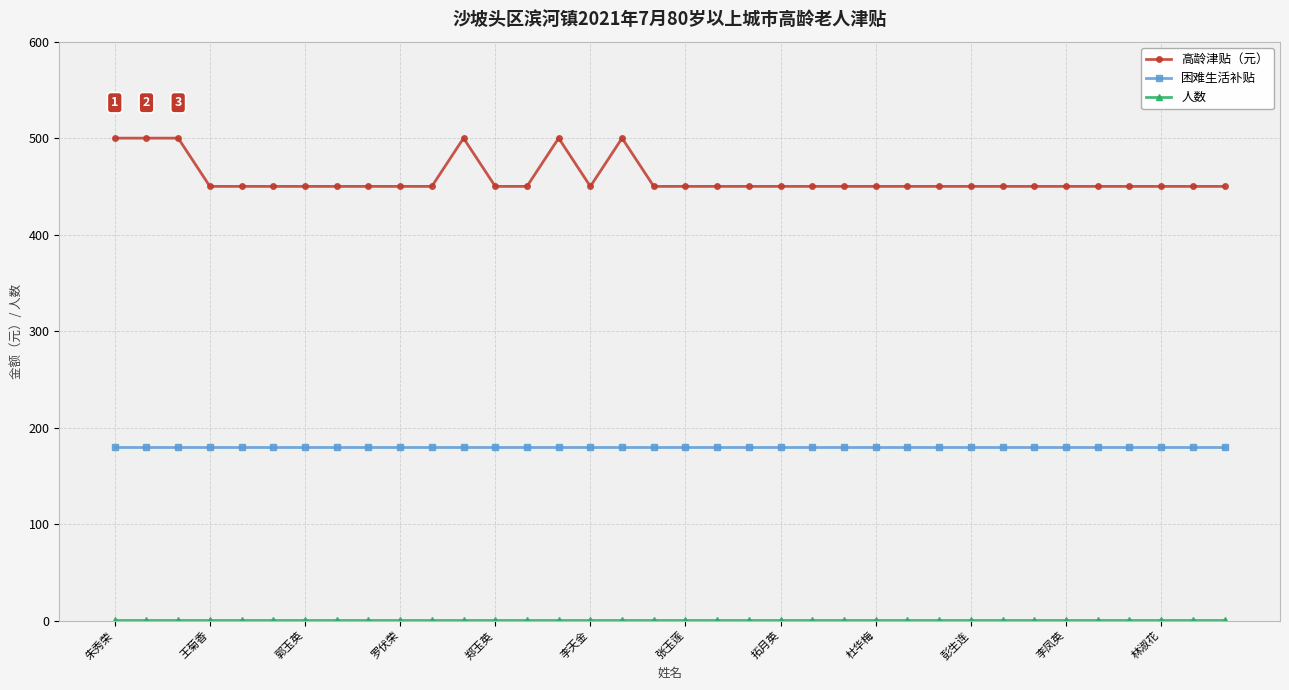

True or false: 高龄津贴（元） has more than 1 points higher than both neighbors.

True